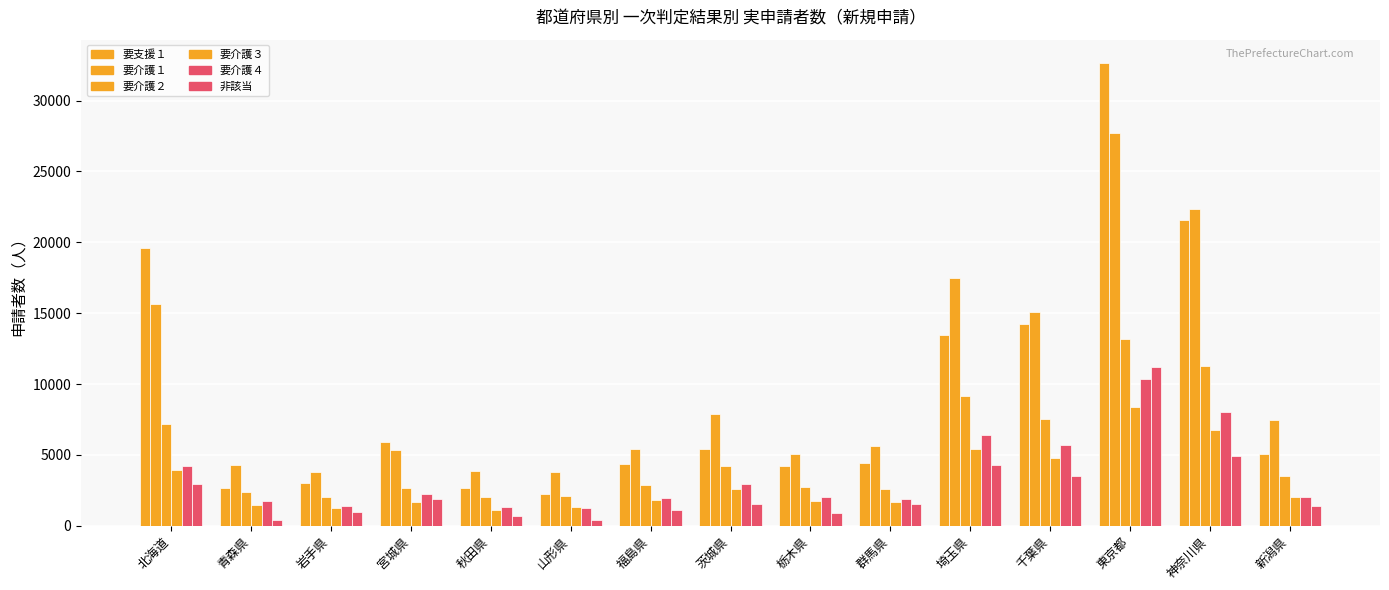

How many data points in 要支援１ are less than 5070?

7